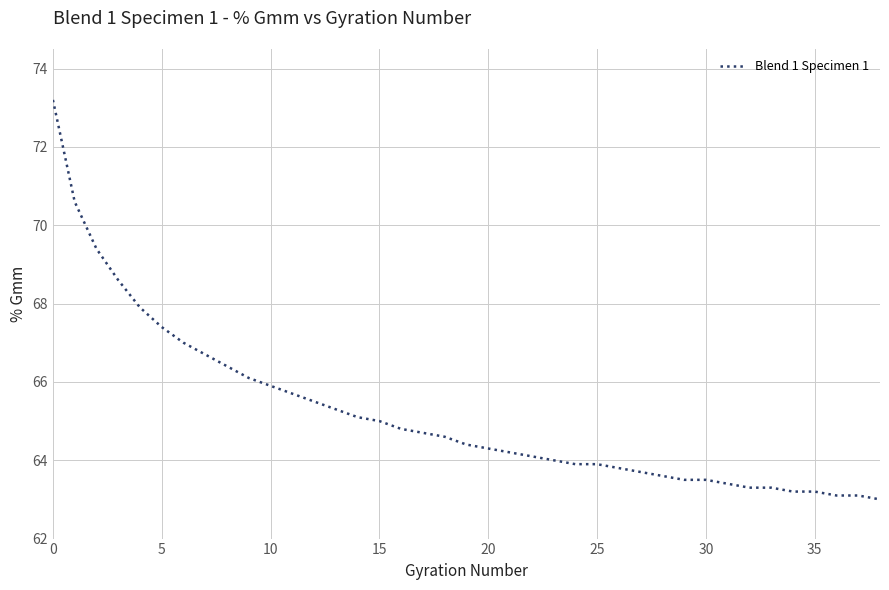

What is the smallest value displayed?

63.0